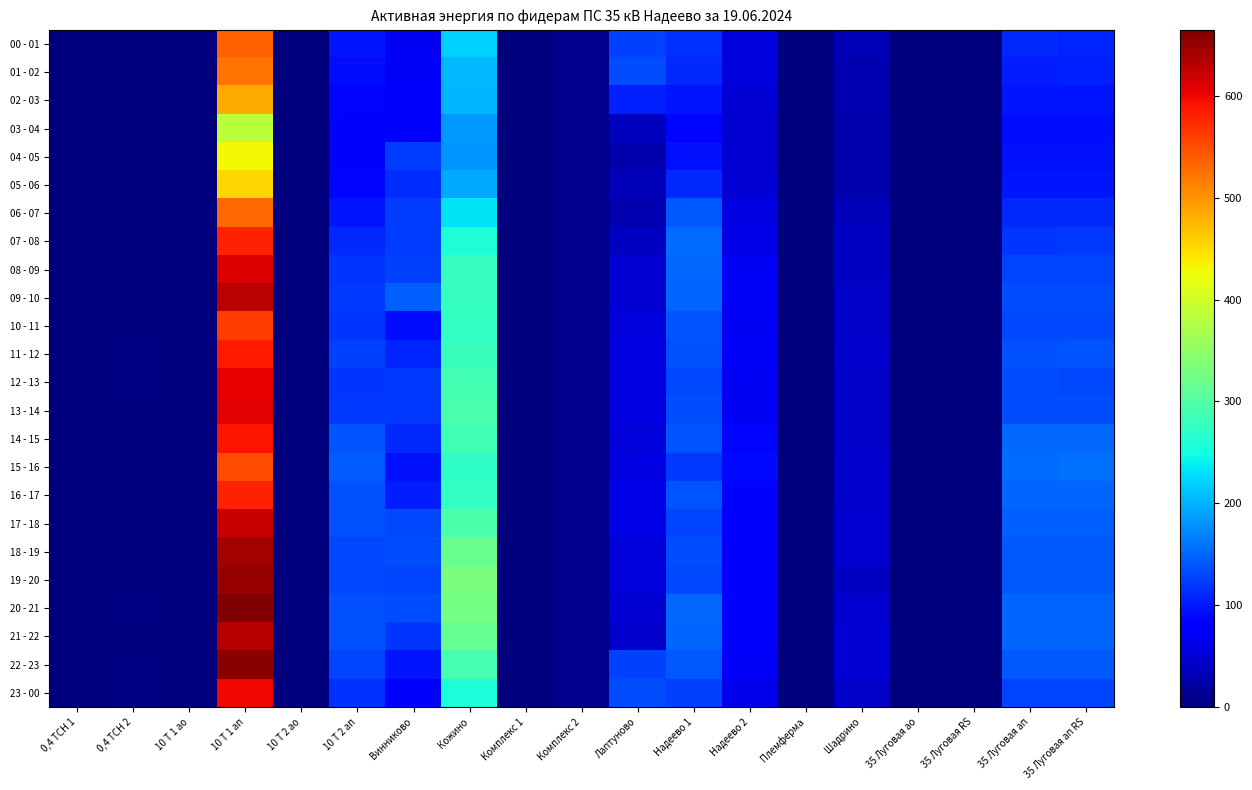

At how many categories does at least one series exceed 493?

1